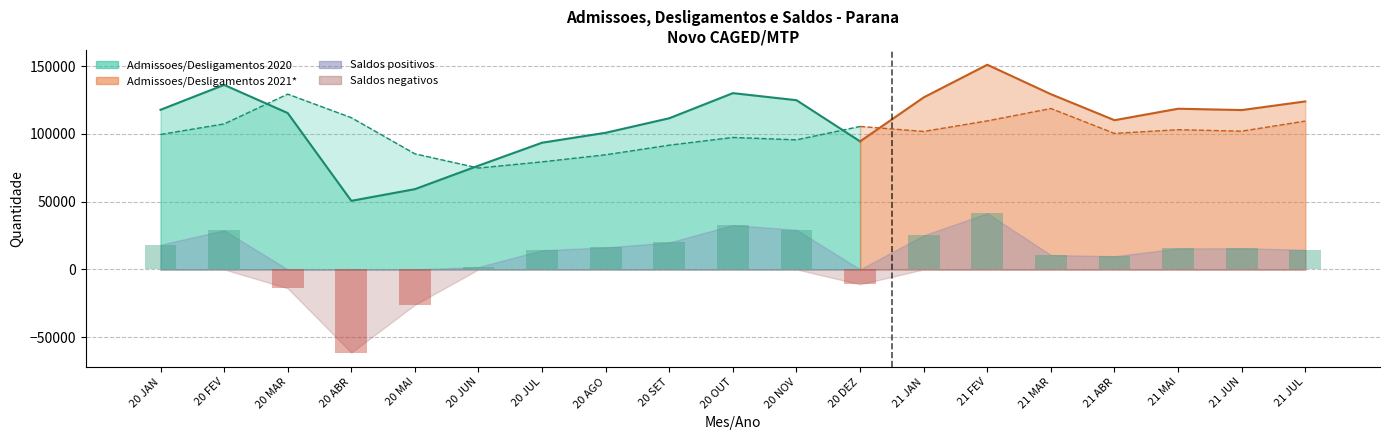

What is the value of the 18th bar from the left?

15563